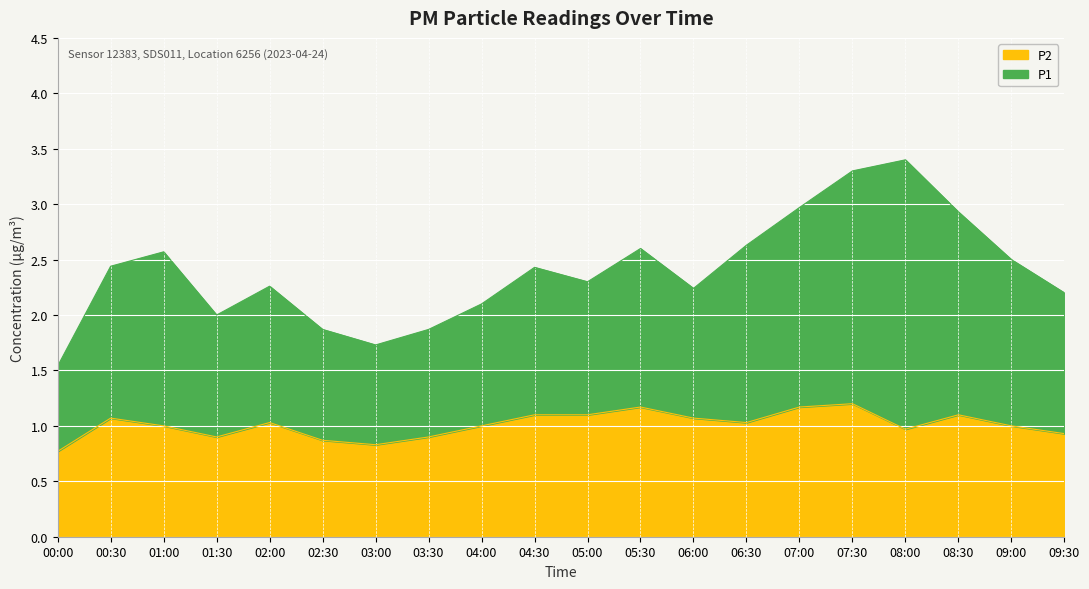

What is the difference between the highest and lowest values at 03:30?

1.0